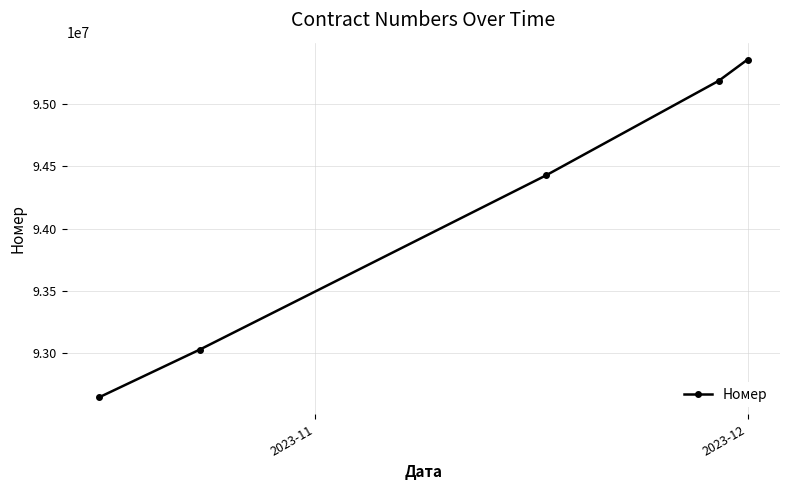

What is the sum of all values?

470650926